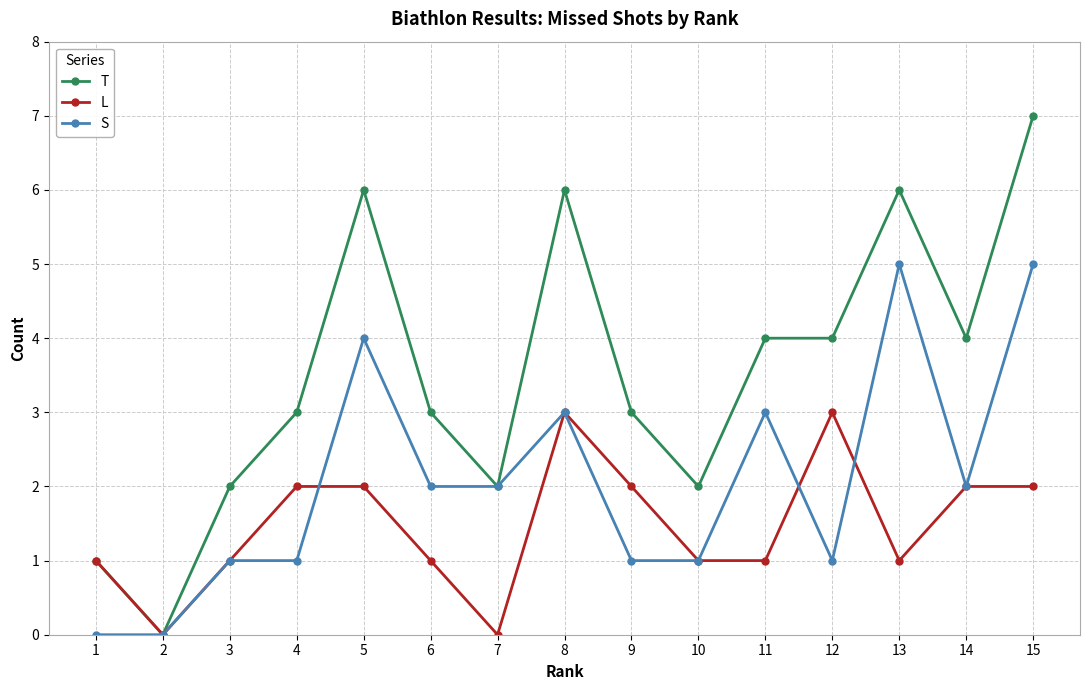

What are all the series names shown in the legend?

T, L, S